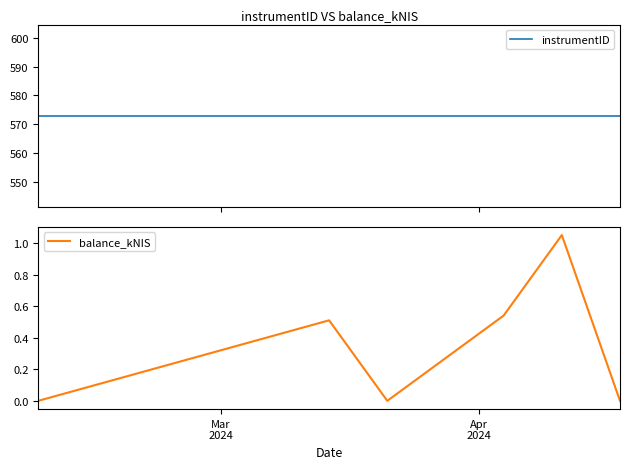

What is the value of the balance_kNIS point at the 5th from the left?

1.1